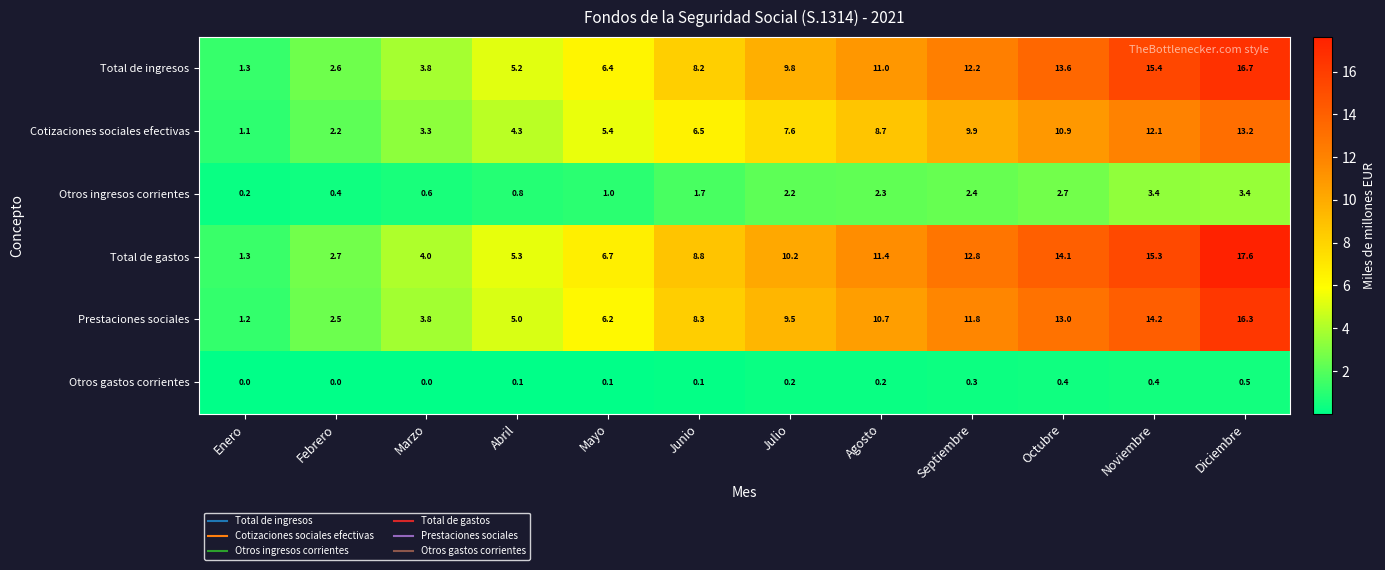

Where does the Cotizaciones sociales efectivas series first go above 7?

Julio